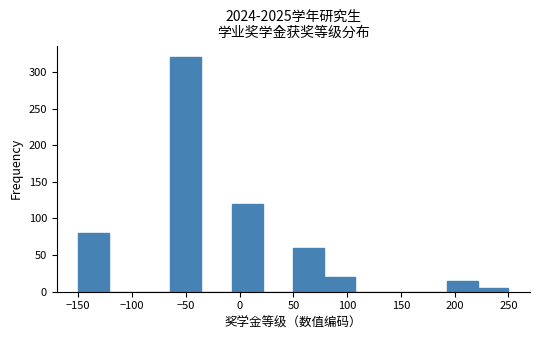

Reading left to right, list every bar in this chart as the range it spans on the x-axis followed by its height. Neither the bar edges nor the heights are printed on the chart, so give them approximately, as read against the axes.

-150 to -120: 80
-120 to -95: 0
-95 to -65: 0
-65 to -35: 320
-35 to -5: 0
-5 to 20: 120
20 to 50: 0
50 to 80: 60
80 to 105: 20
105 to 135: 0
135 to 165: 0
165 to 195: 0
195 to 220: 15
220 to 250: 5